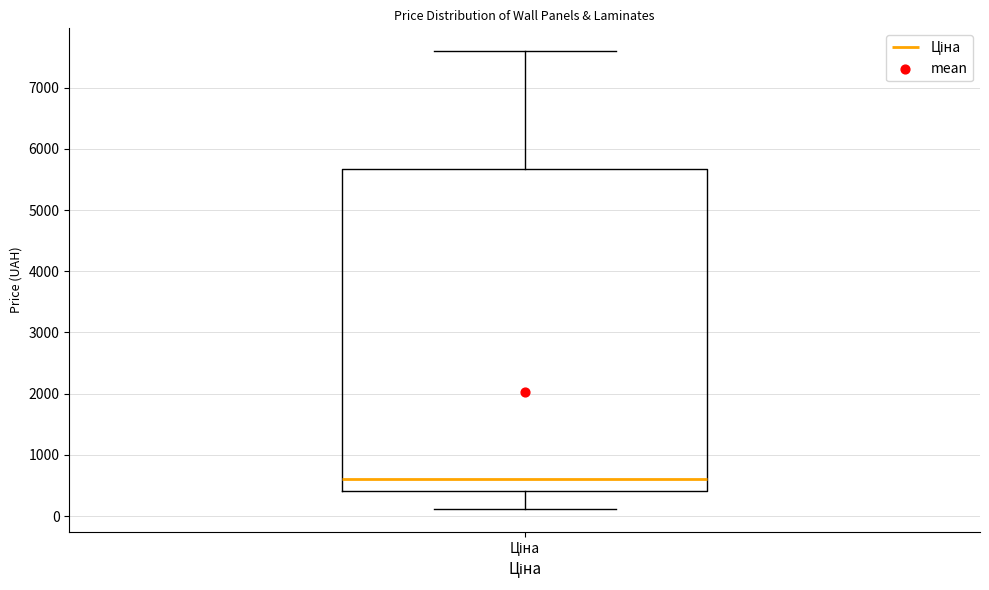

Read this box plot against the y-axis: the position of the median line, the range covered by the box, and the ends of both whiskers. The values are not printed on the chart, so give them approximately, as read against the axis.

median 600, box 400 to 5700, whiskers 100 to 7600